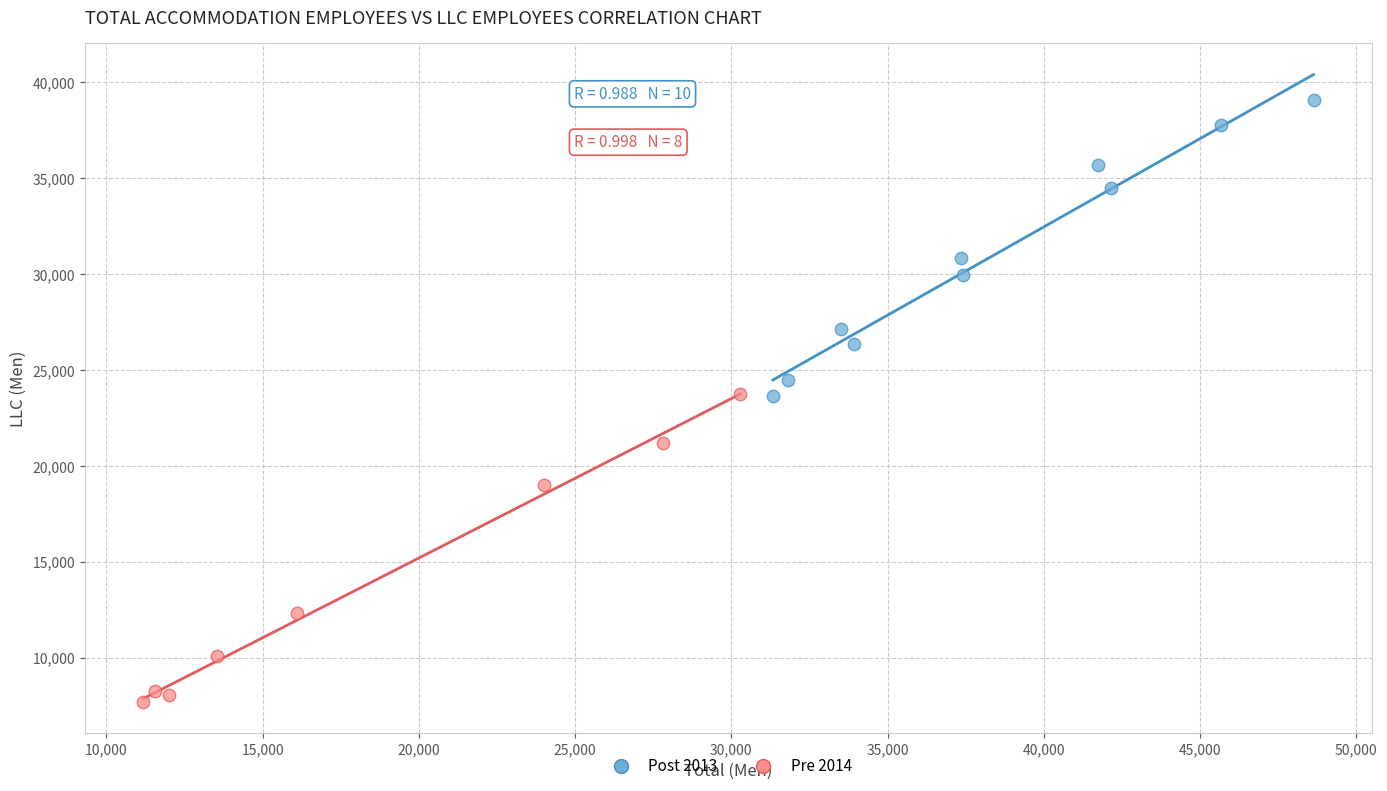

Which series contains the lowest Y value?

Pre 2014